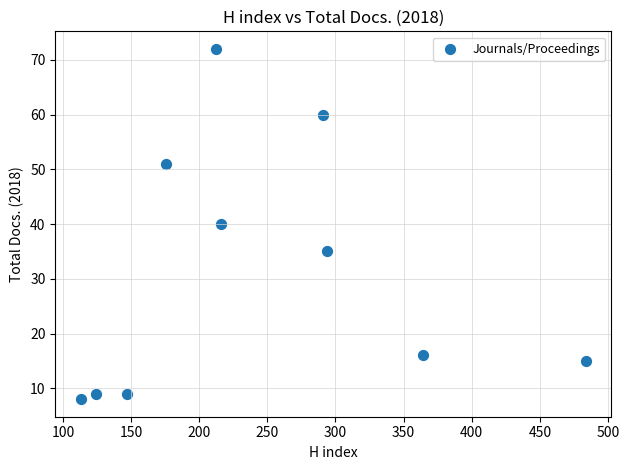

What is the range of Y values (max minus min)?

64